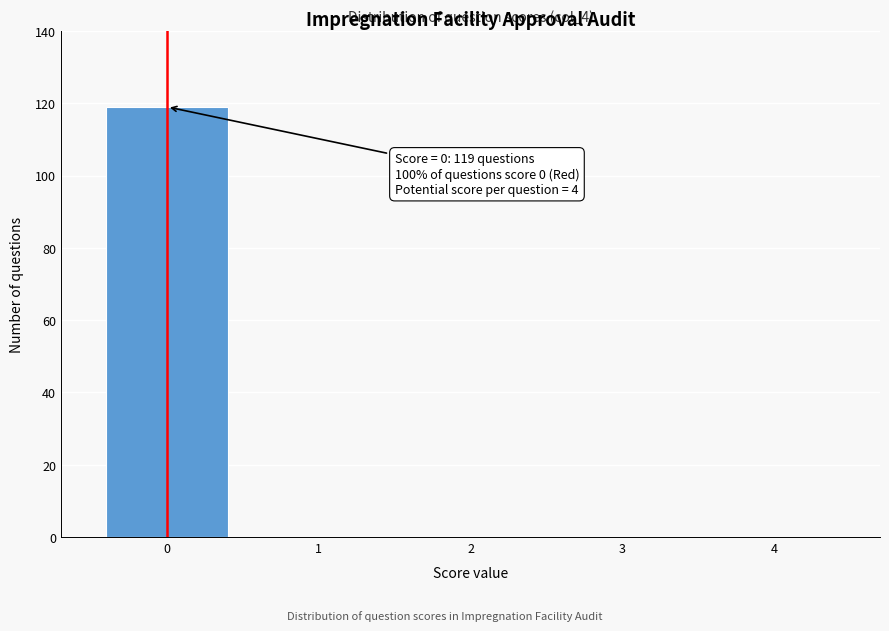

Reading left to right, extract all data points from this chart.

0=119	1=0	2=0	3=0	4=0